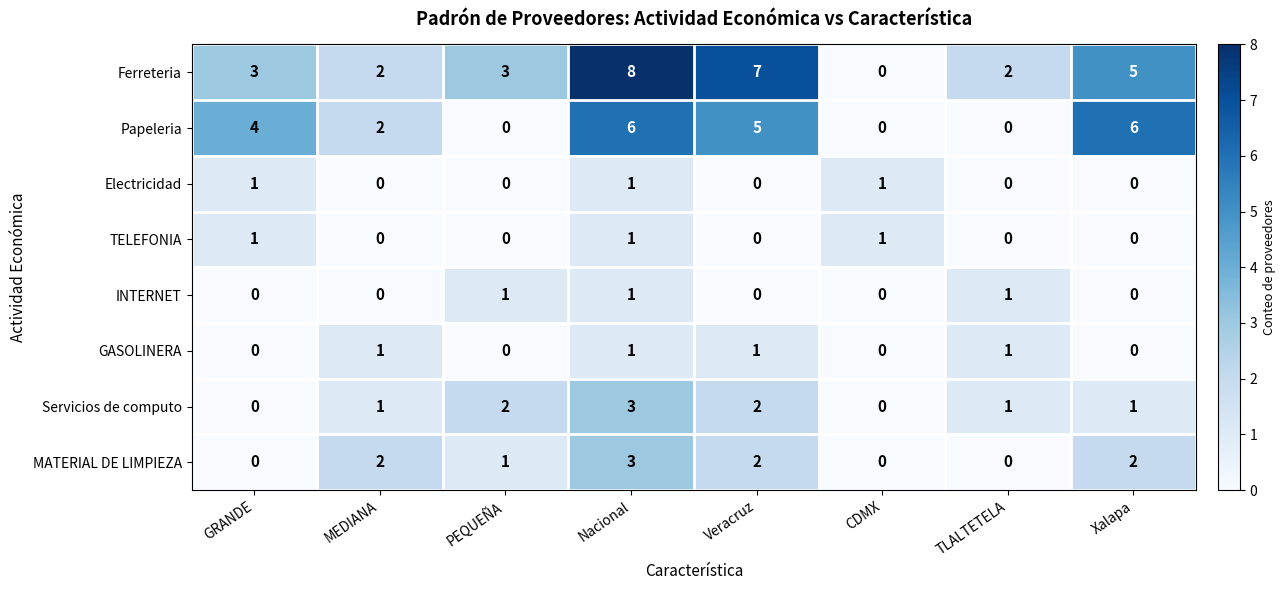

Count the number of categories in the chart.

8